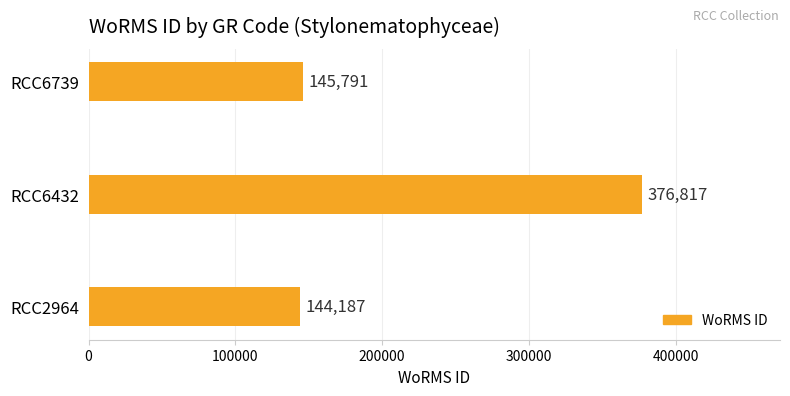

What is the difference between the second highest and minimum values?

1604